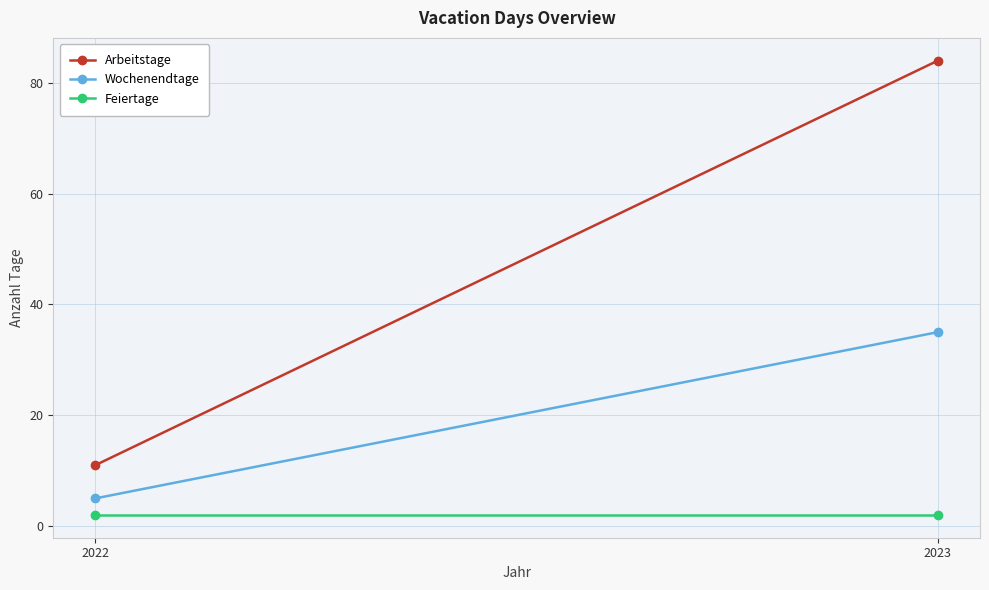

Rank the categories by Feiertage value from lowest to highest.

2022, 2023